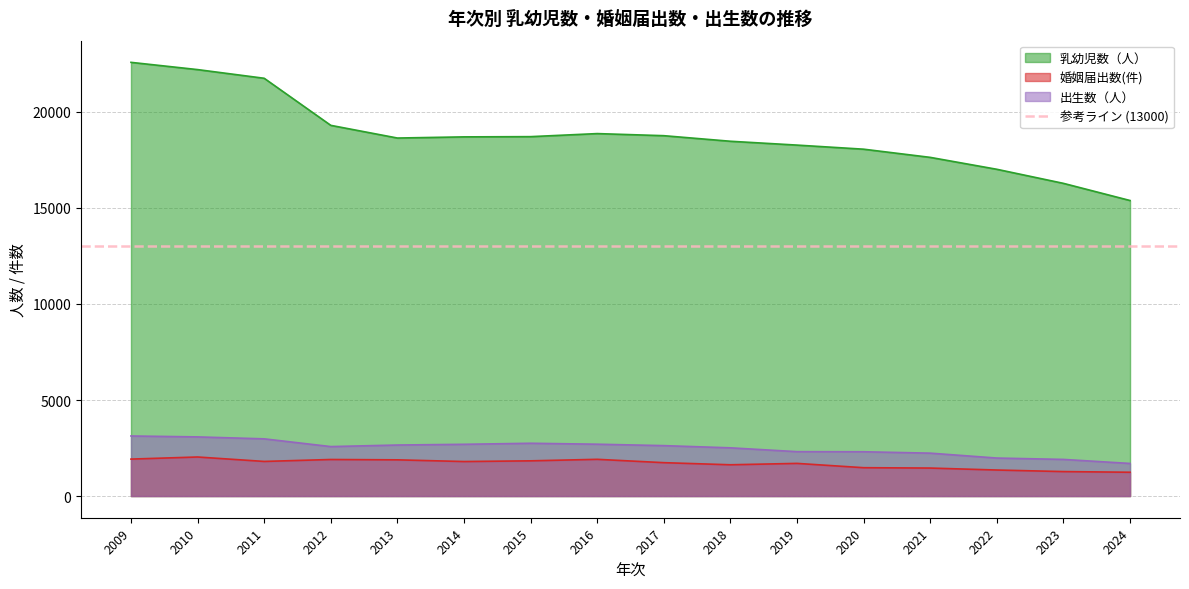

What is the spread (max minus min) of values at 2009?

20655